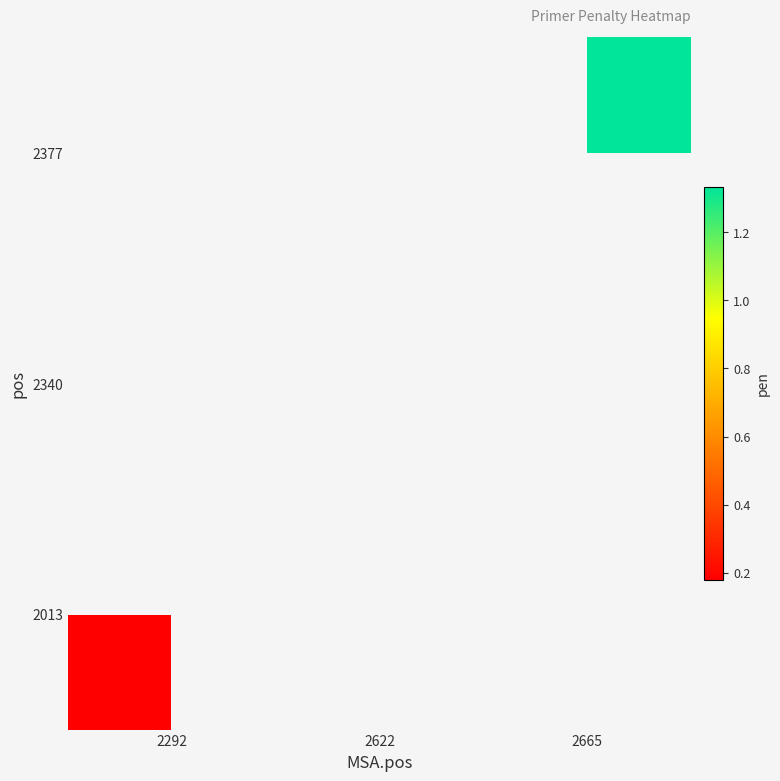

List the series in order of their peak value, highest first.

2013, 2340, 2377